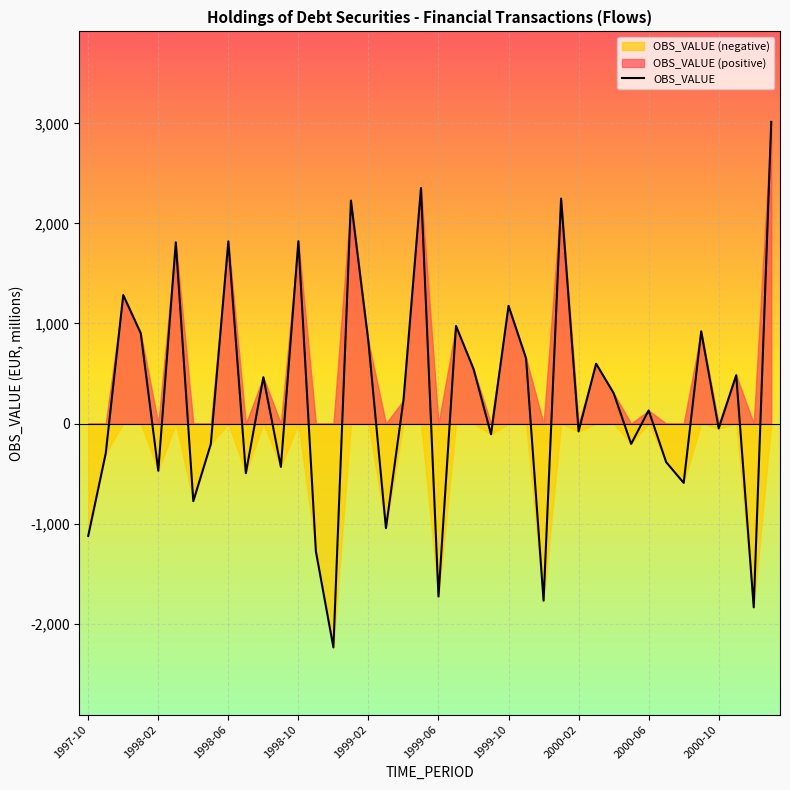

What is the average value?

242.0